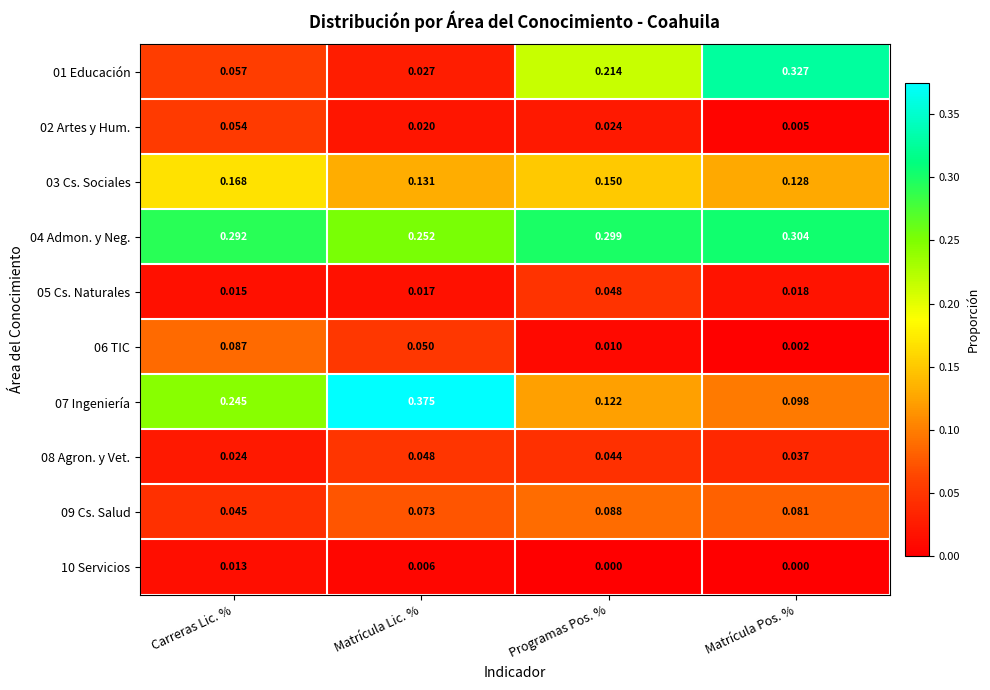

Rank the categories by 07 Ingeniería value from highest to lowest.

Matrícula Lic. %, Carreras Lic. %, Programas Pos. %, Matrícula Pos. %